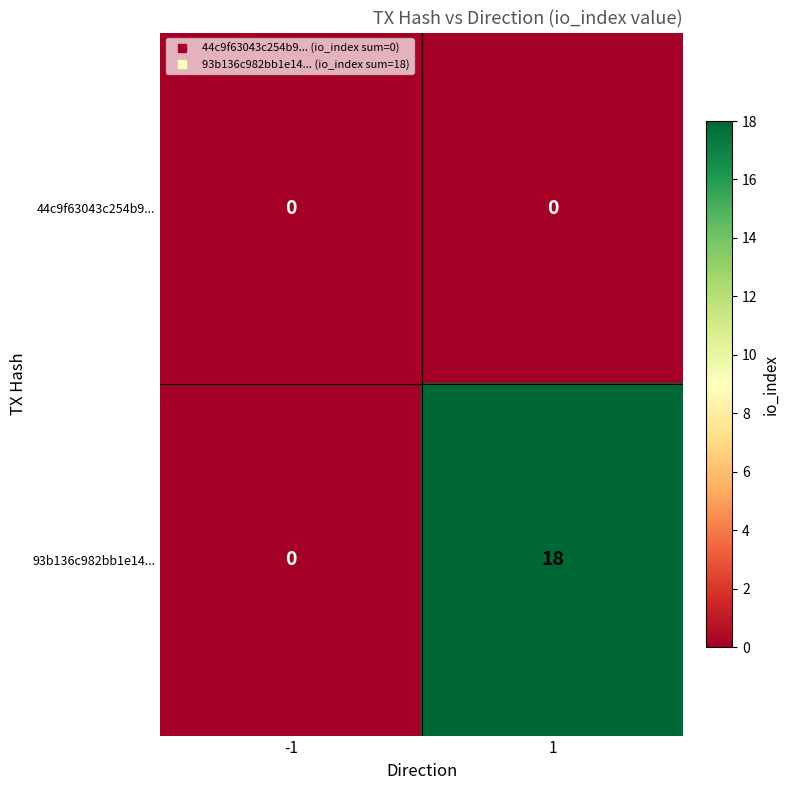

Rank the series by their average value, from highest to lowest.

93b136c982bb1e14..., 44c9f63043c254b9...